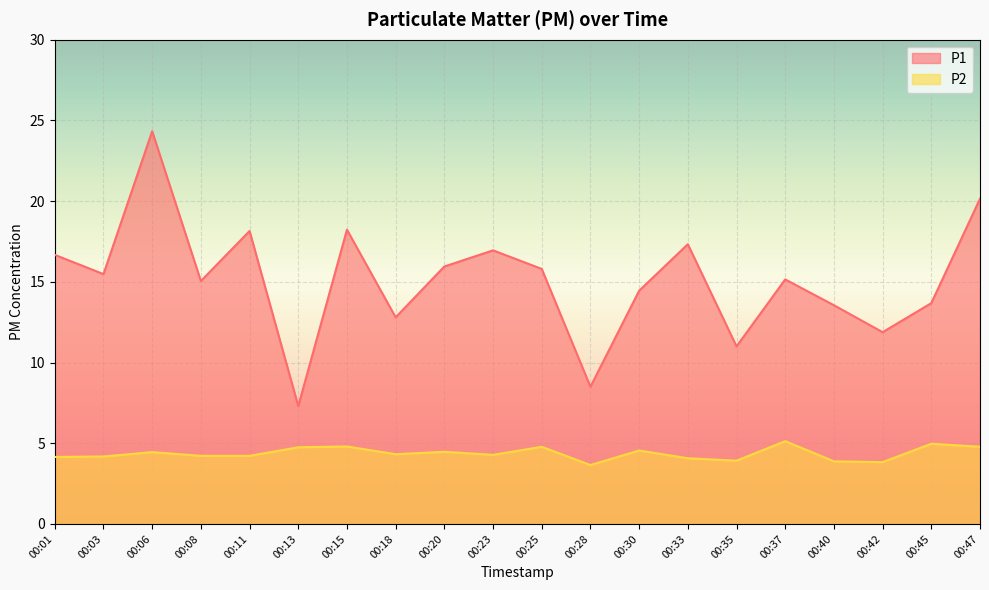

At which category is the sum across all series the highest?

00:06